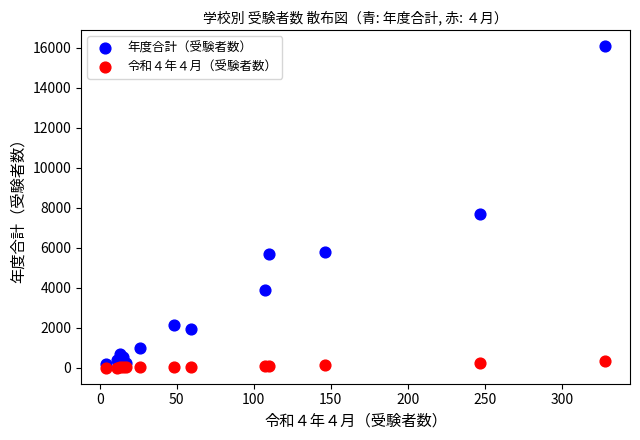

What is the X range (max minus min) for the scatter plot?

324